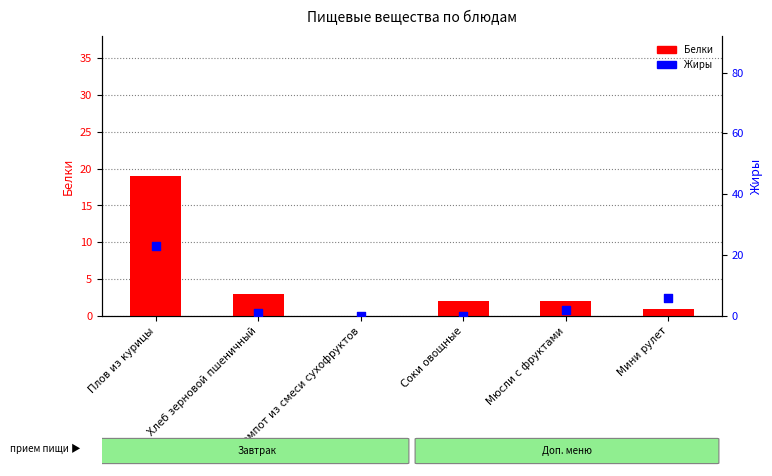

What is the total value across all series at Мюсли с фруктами?

4